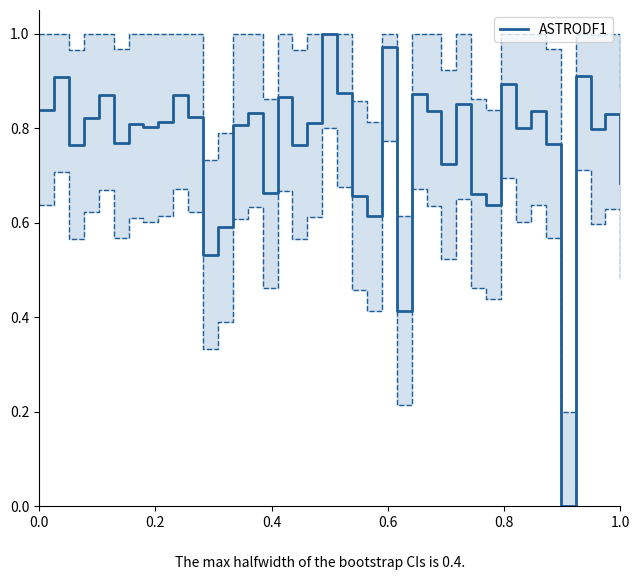

Reading right to left, transcribe all the data shown in this chart.

0.7	0.8	0.8	0.9	0.0	0.8	0.8	0.8	0.9	0.6	0.7	0.9	0.7	0.8	0.9	0.4	1.0	0.6	0.7	0.9	1.0	0.8	0.8	0.9	0.7	0.8	0.8	0.6	0.5	0.8	0.9	0.8	0.8	0.8	0.8	0.9	0.8	0.8	0.9	0.8